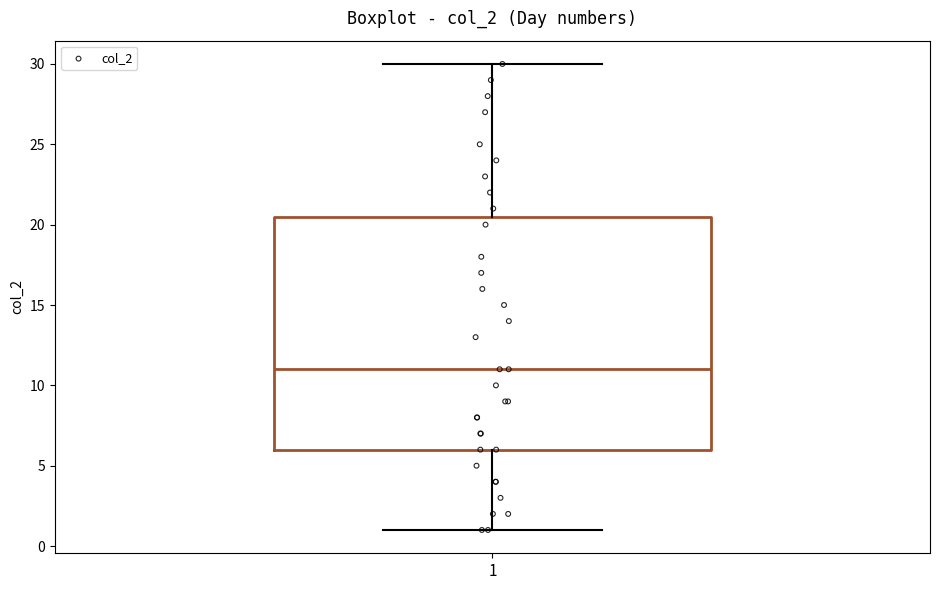

Read this box plot against the y-axis: the position of the median line, the range covered by the box, and the ends of both whiskers. The values are not printed on the chart, so give them approximately, as read against the axis.

median 11.0, box 6.0 to 20.5, whiskers 1.0 to 30.0